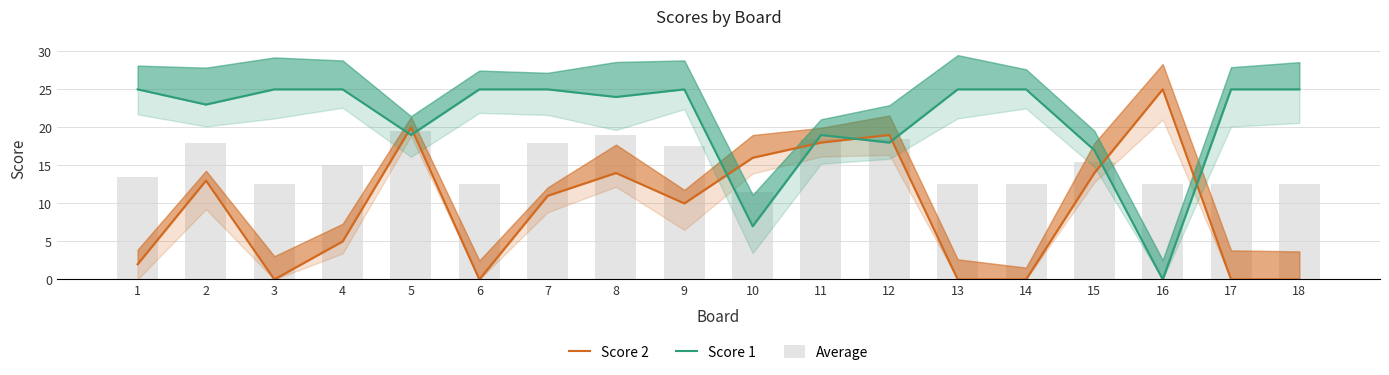

Which series has the largest total across all categories?

Score 1